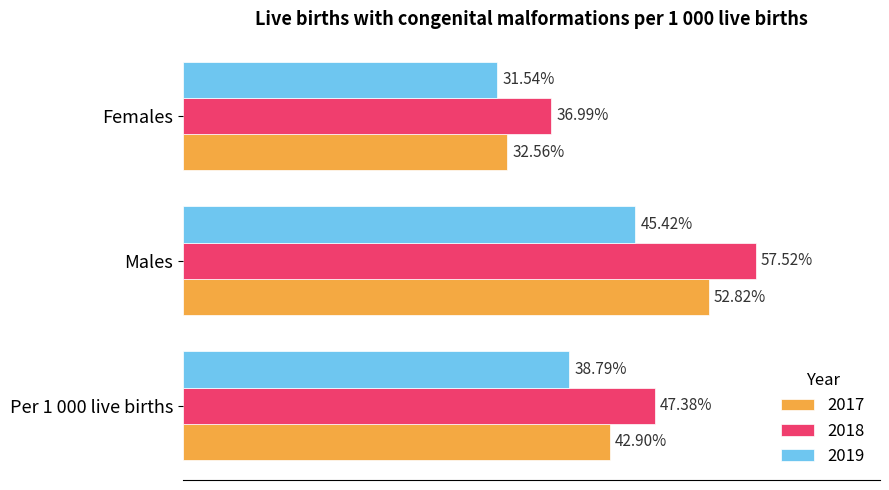

At which category is the sum across all series the highest?

Males